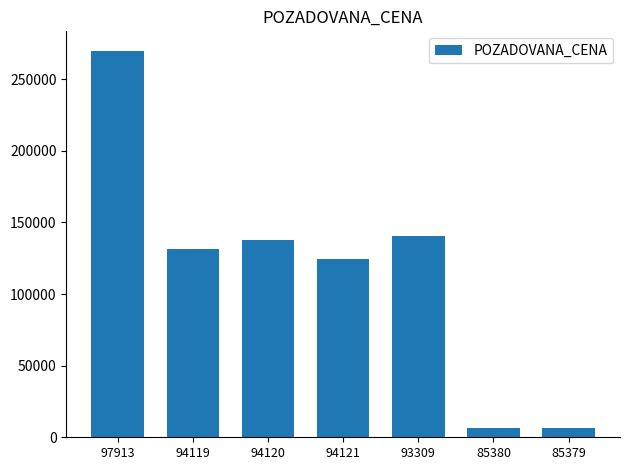

Reading left to right, what are all the values shown in this chart?

270000	131570	137510	124240	140340	6160	6160